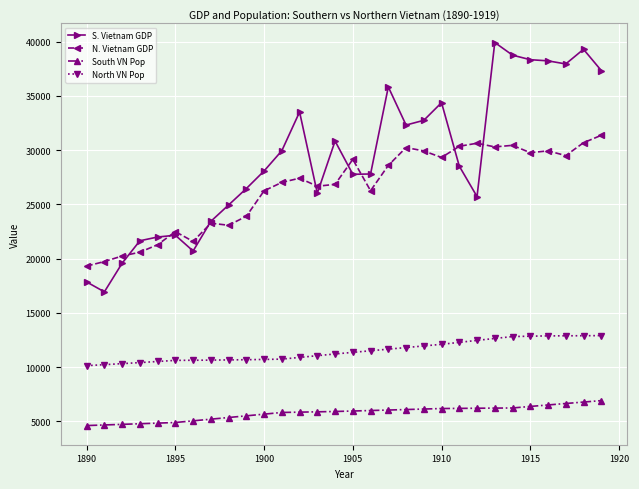

What is the highest value of the South VN Pop series?

6915.8